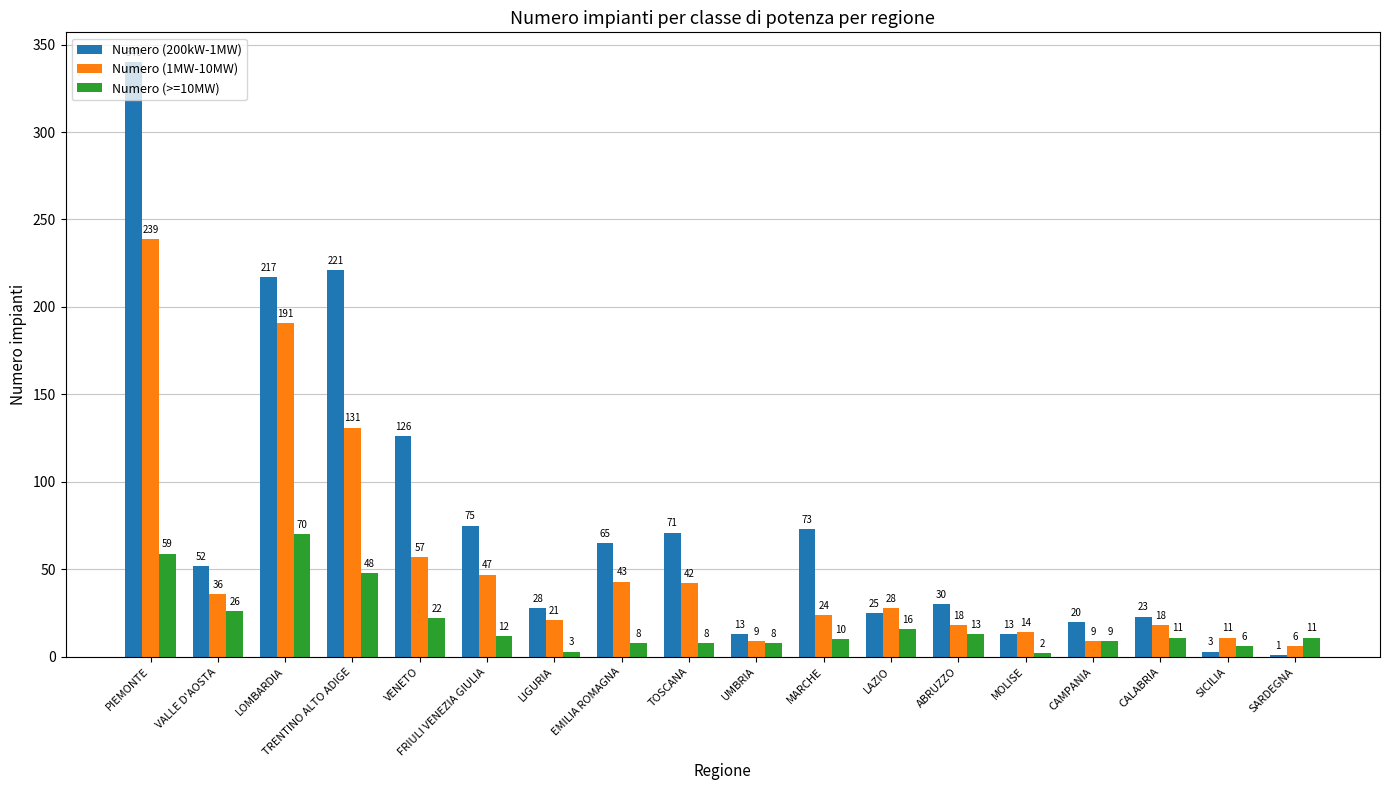

What is the maximum value for Numero (>=10MW)?

70